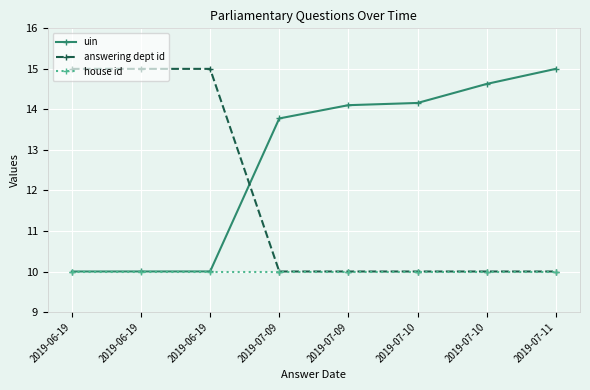

What are all the series names shown in the legend?

uin, answering dept id, house id